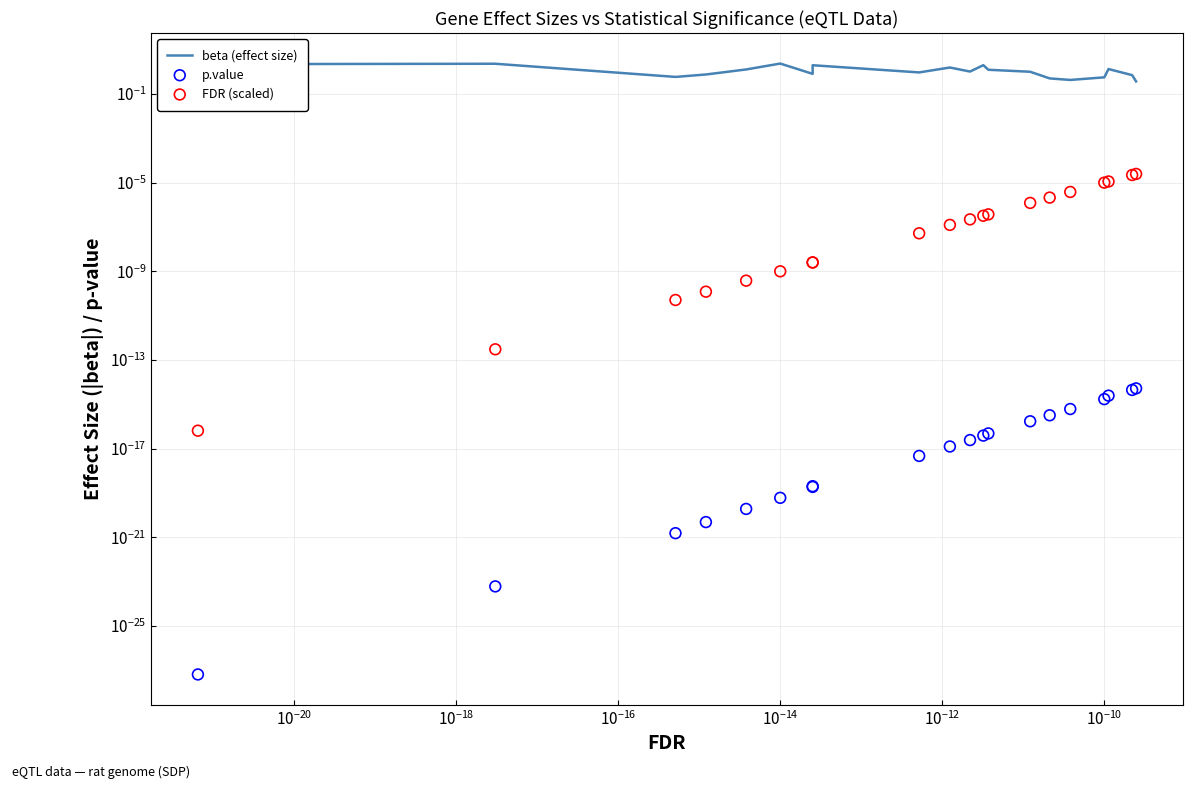

What are all the series names shown in the legend?

beta (effect size), p.value, FDR (scaled)